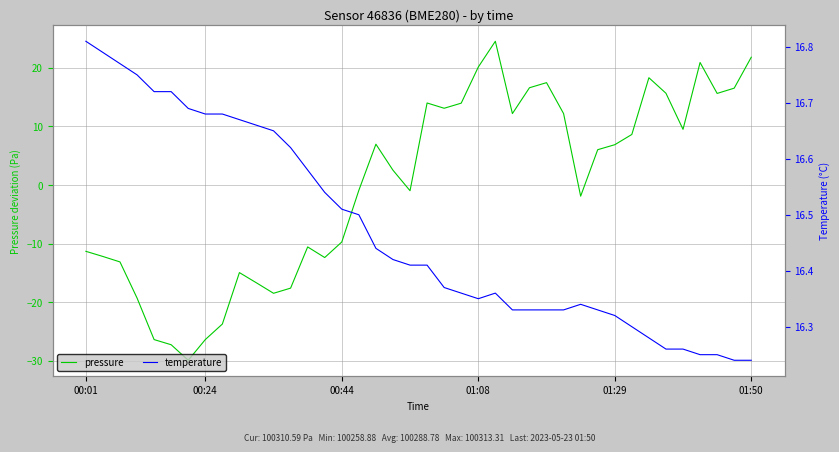

The value of pressure at 01:29 is 6.9. True or false?

True